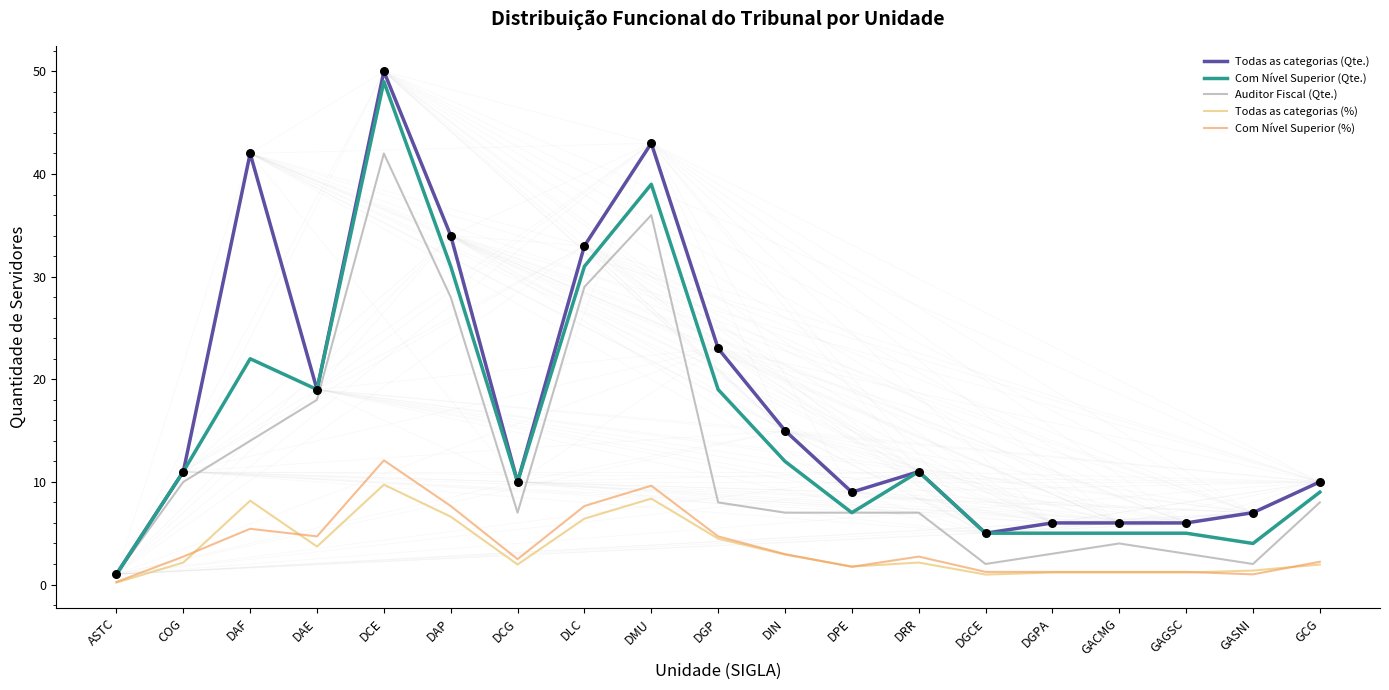

At which category is the sum across all series the highest?

DCE